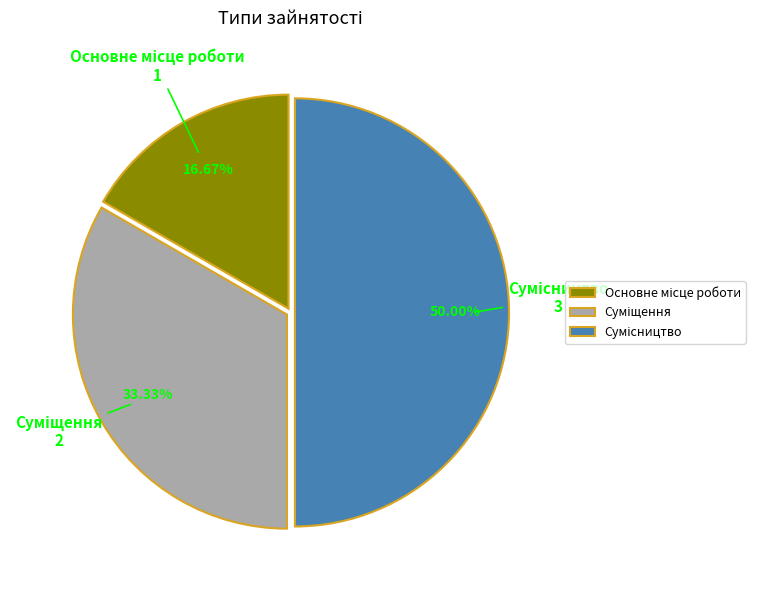

What is the change in value from Основне місце роботи to Суміщення?

+1